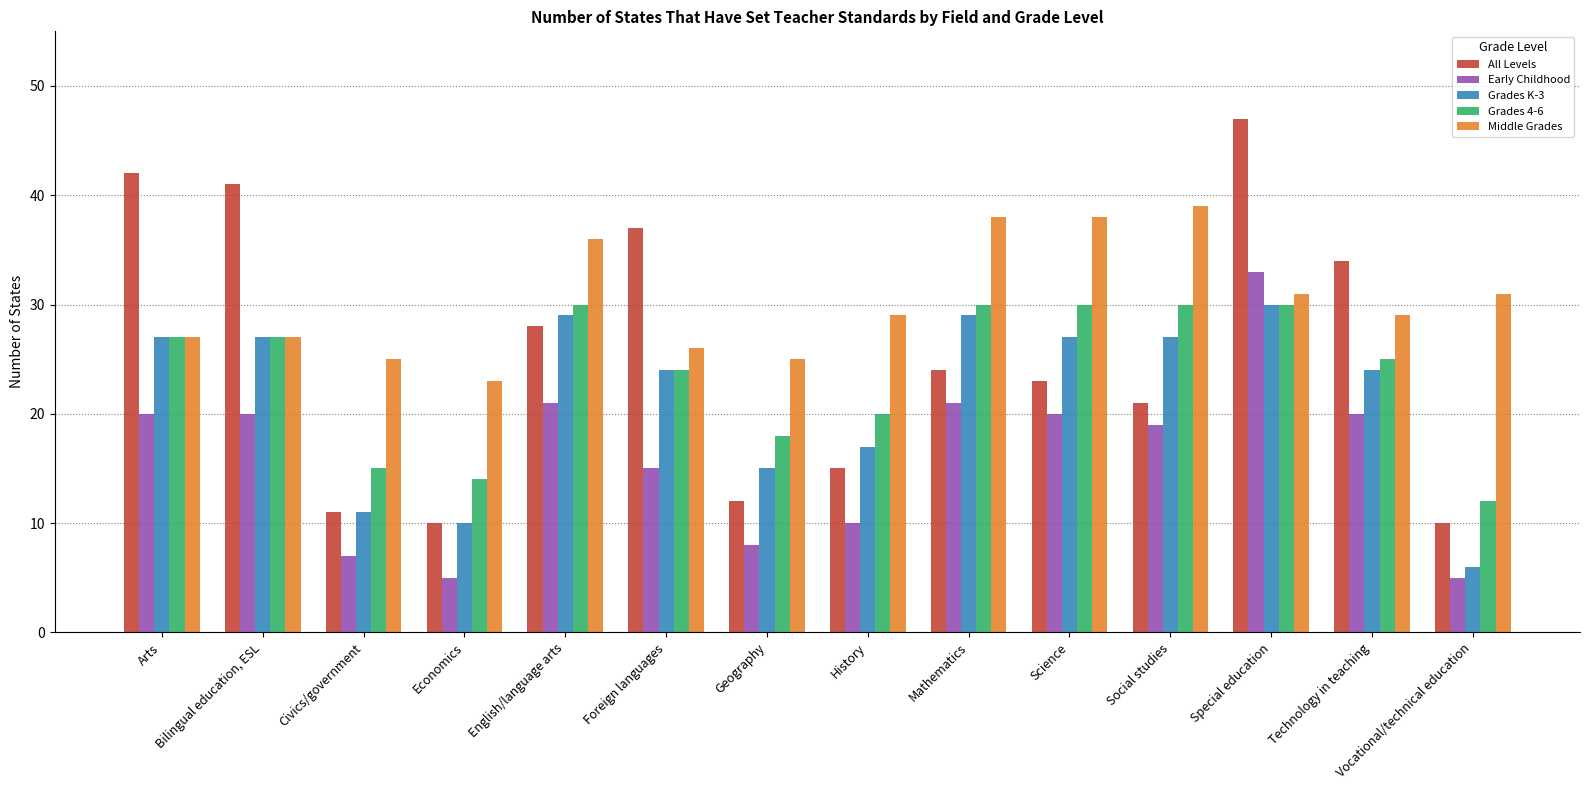

What is the lowest value of the Grades K-3 series?

6